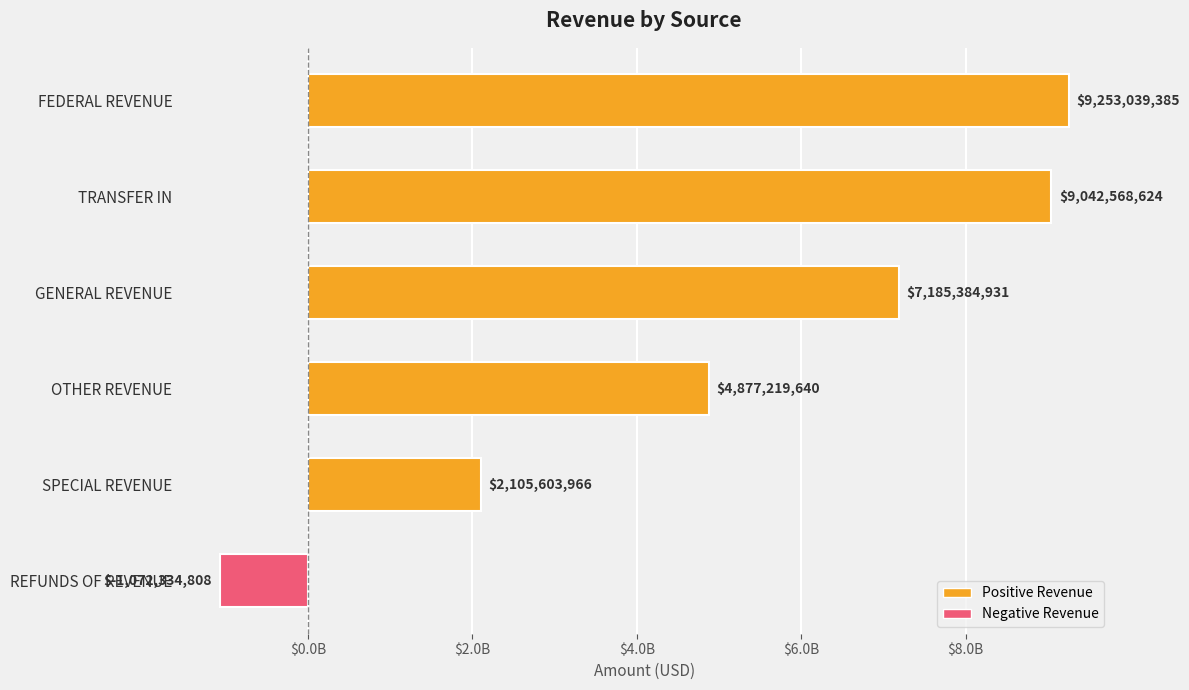

What is the minimum value shown in the chart?

-1072334807.9